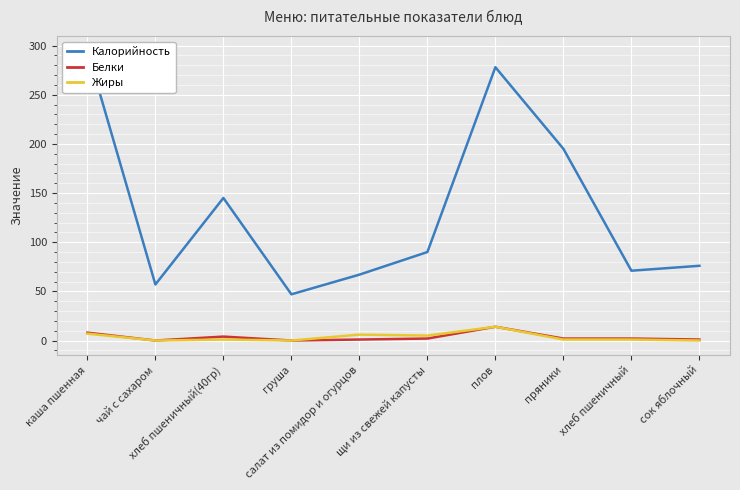

True or false: Белки has more than 0 points higher than both neighbors.

True